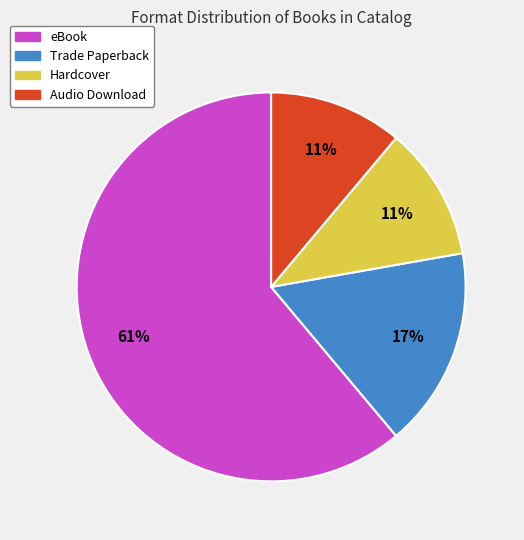

Is there a majority slice in this chart?

Yes